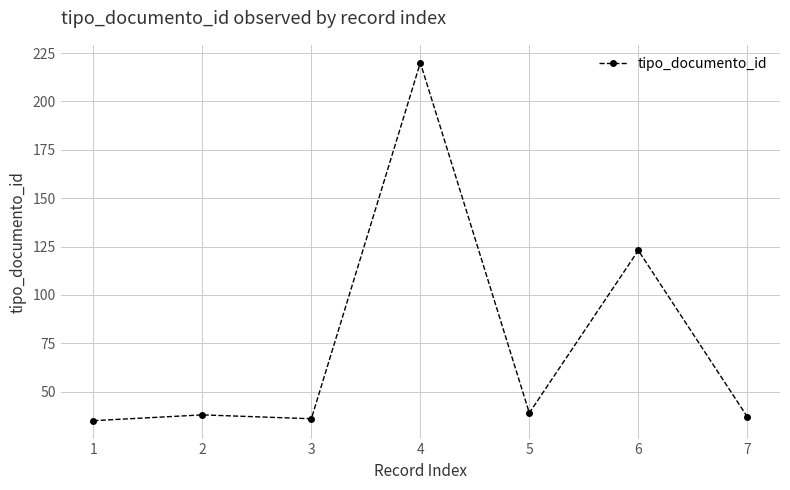

Approximately how many times larger is the value at 4 compared to 2?

5.8